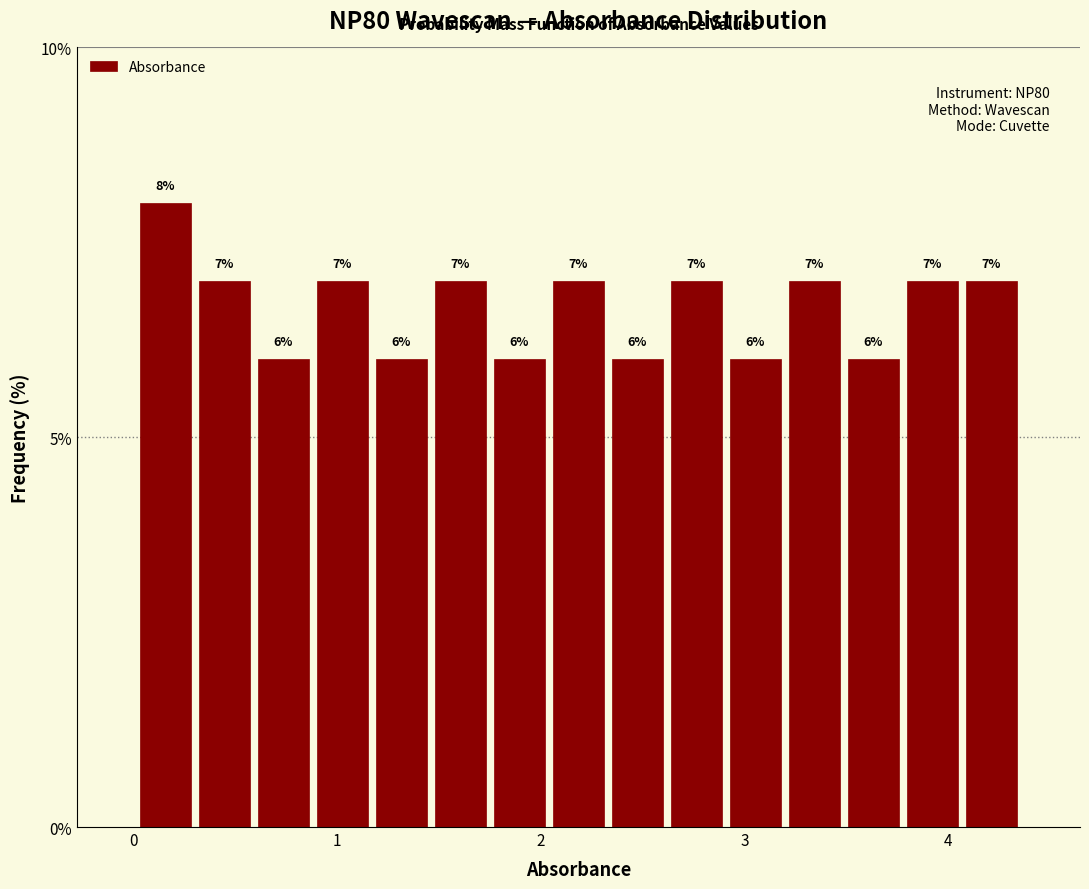

Read against the x-axis, roughly where is the centre of the tallest bar?

0.2